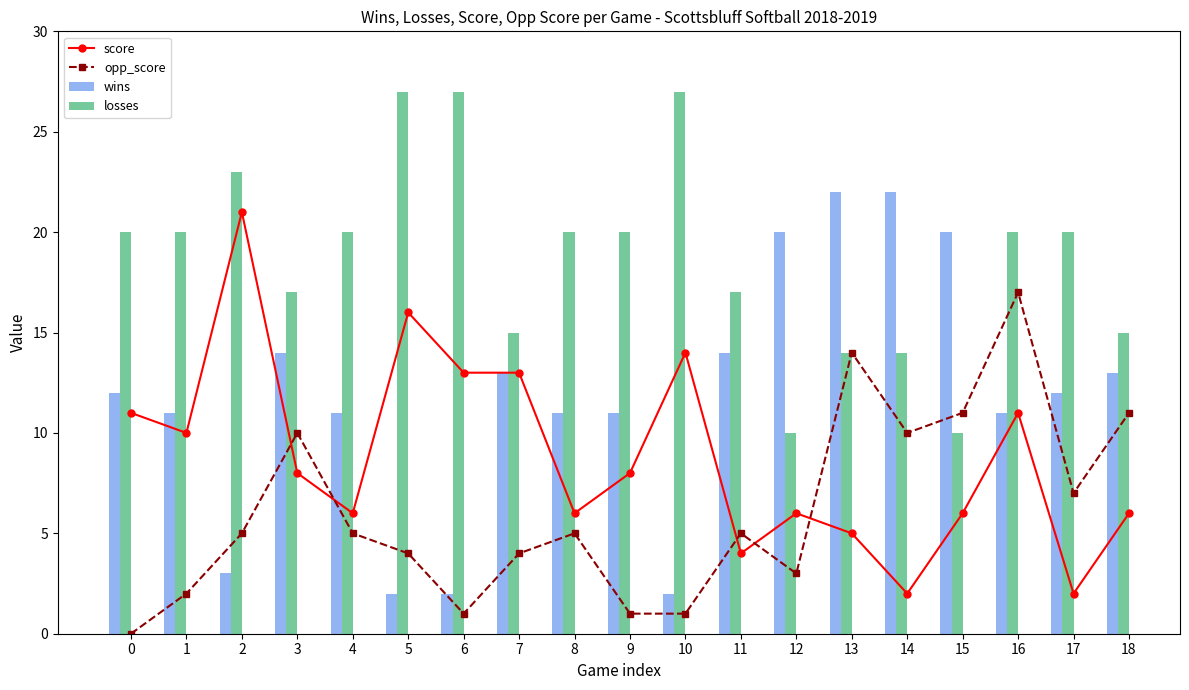

Rank the series at 0 from highest to lowest value.

losses, wins, score, opp_score